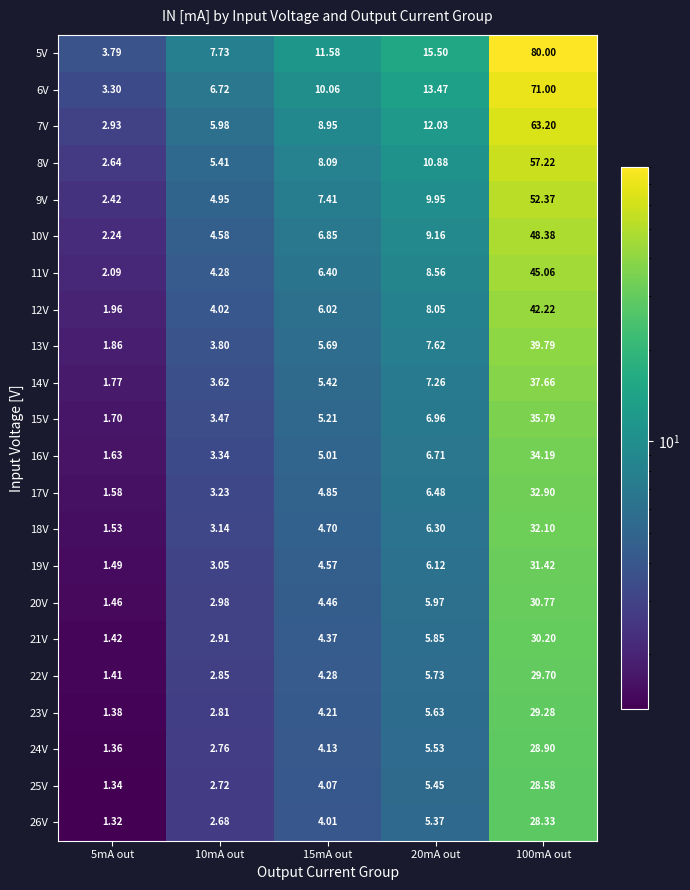

Is the value of 8V at 5mA out greater than the value of 12V at 15mA out?

No